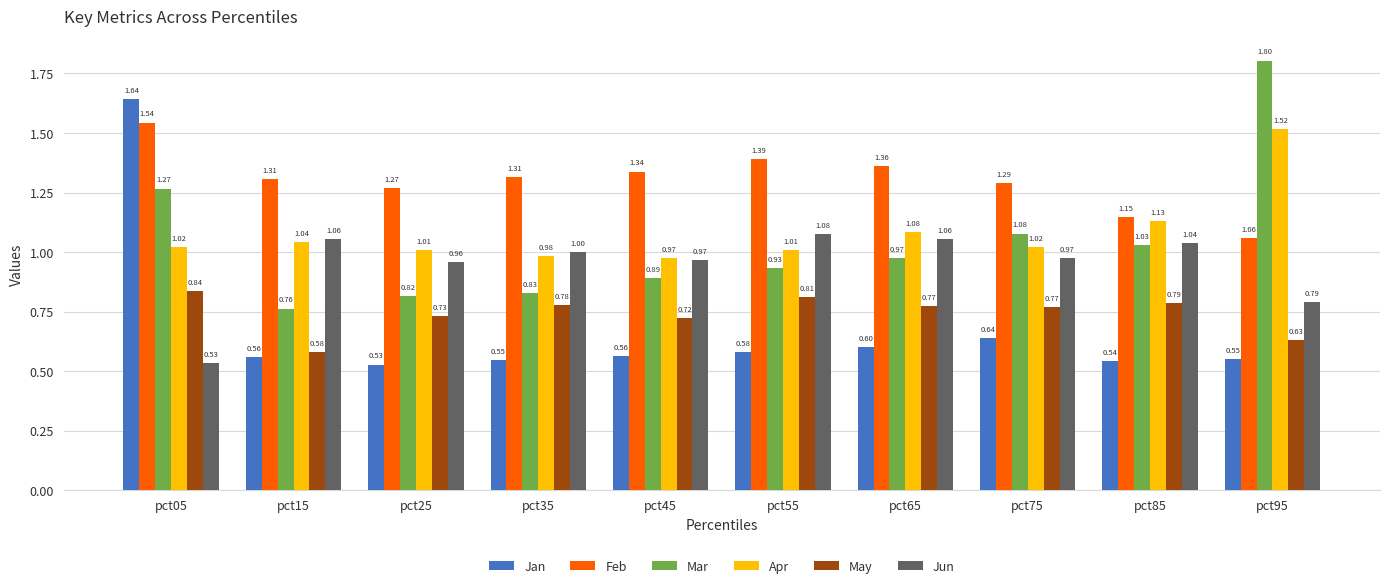

Which series has the largest total across all categories?

Feb